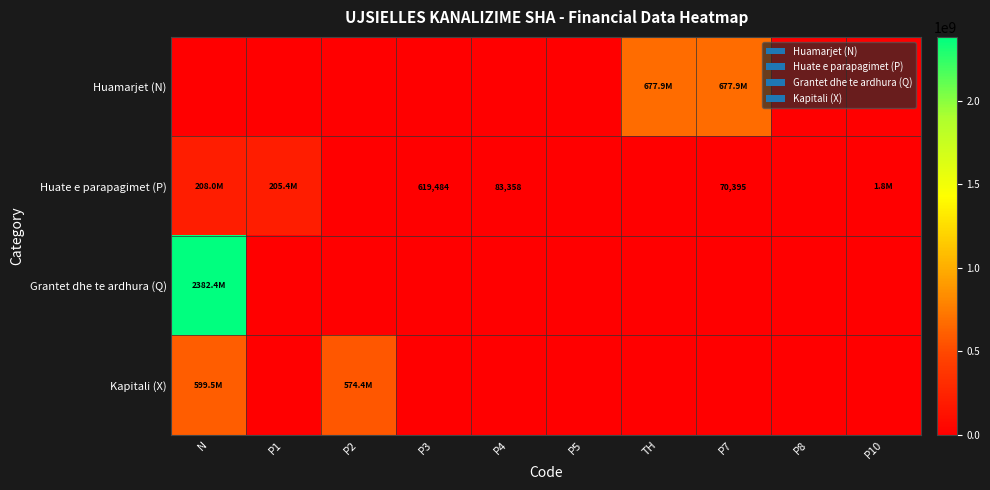

How many data points in Huate e parapagimet (P) are above 83358?

4